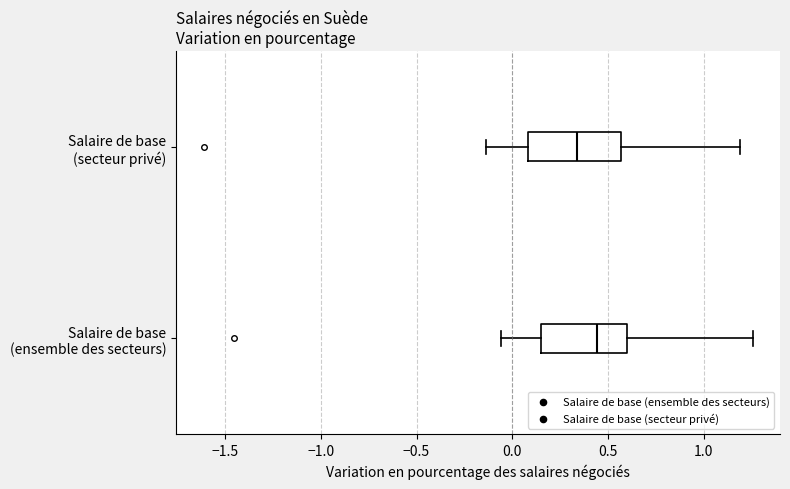

Which box's median line is the furthest to the right?

Salaire de base (ensemble des secteurs)